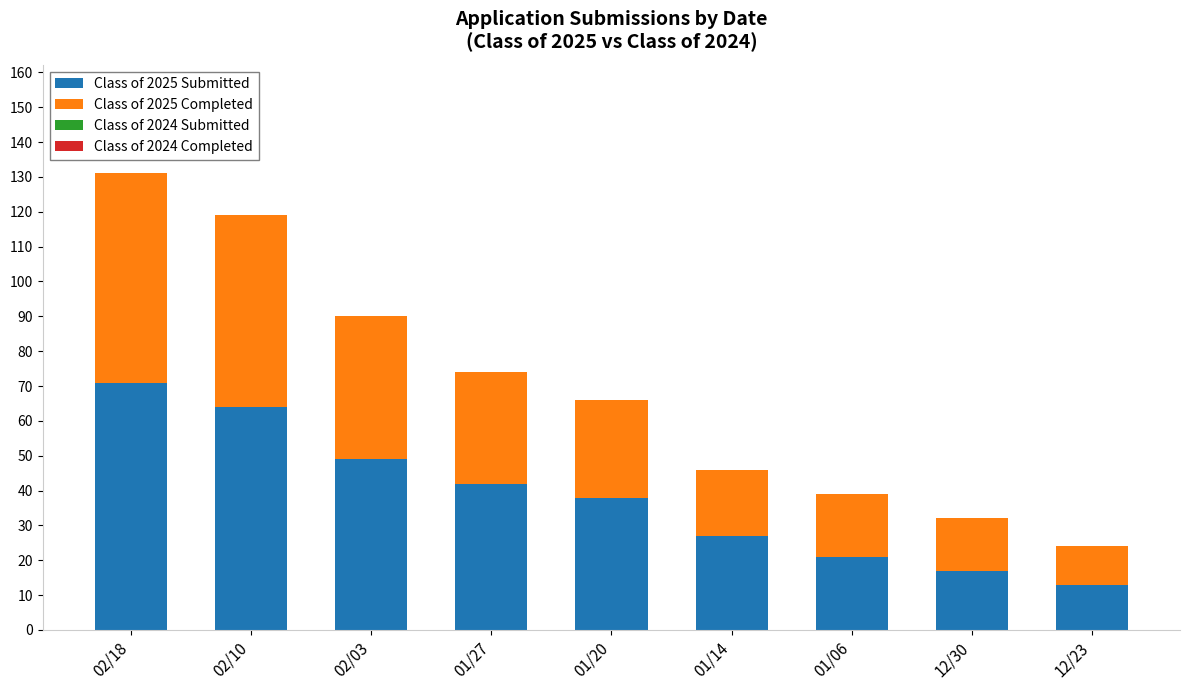

At which category is the sum across all series the highest?

02/18